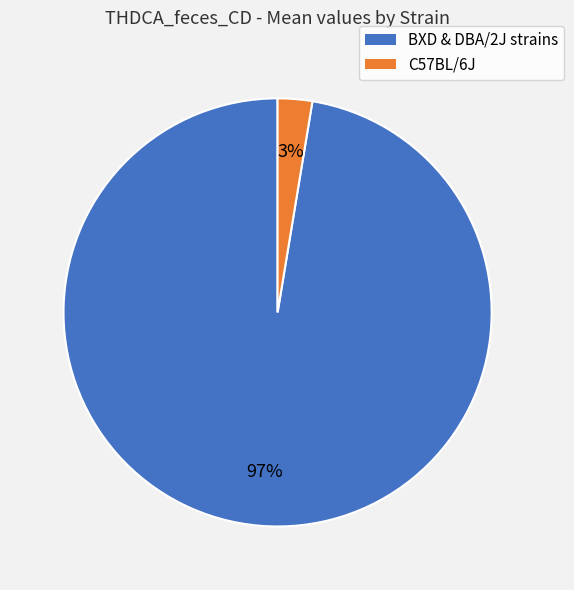

Is there a majority slice in this chart?

Yes